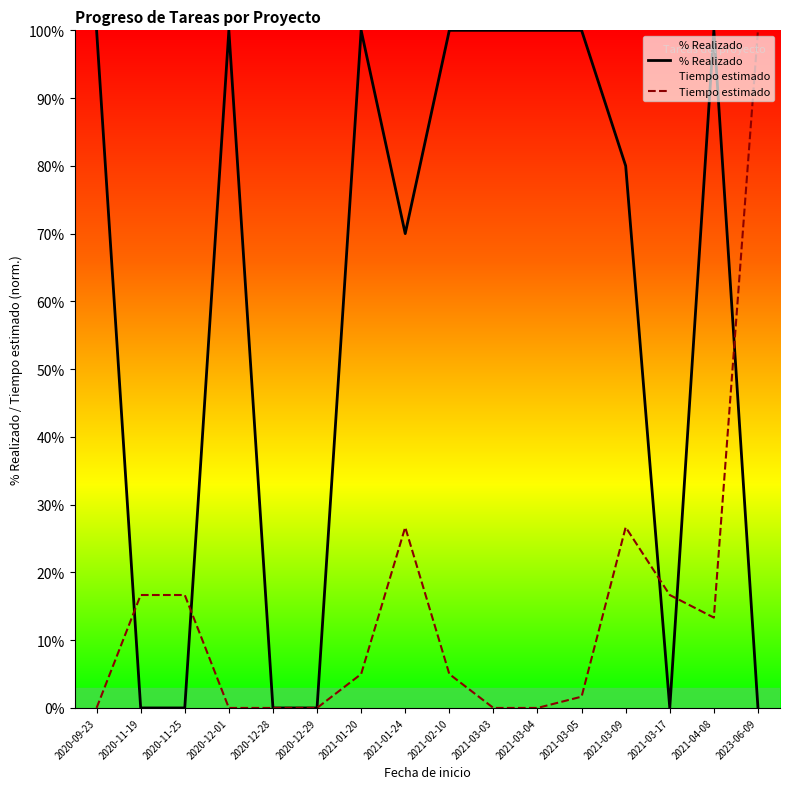

At how many categories does at least one series exceed 47?

11